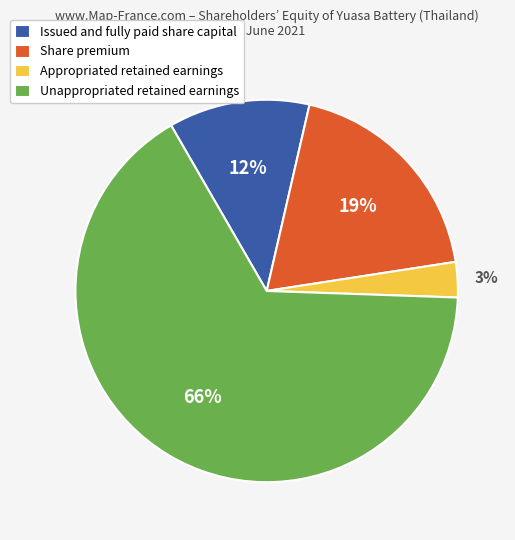

Is there a majority slice in this chart?

Yes